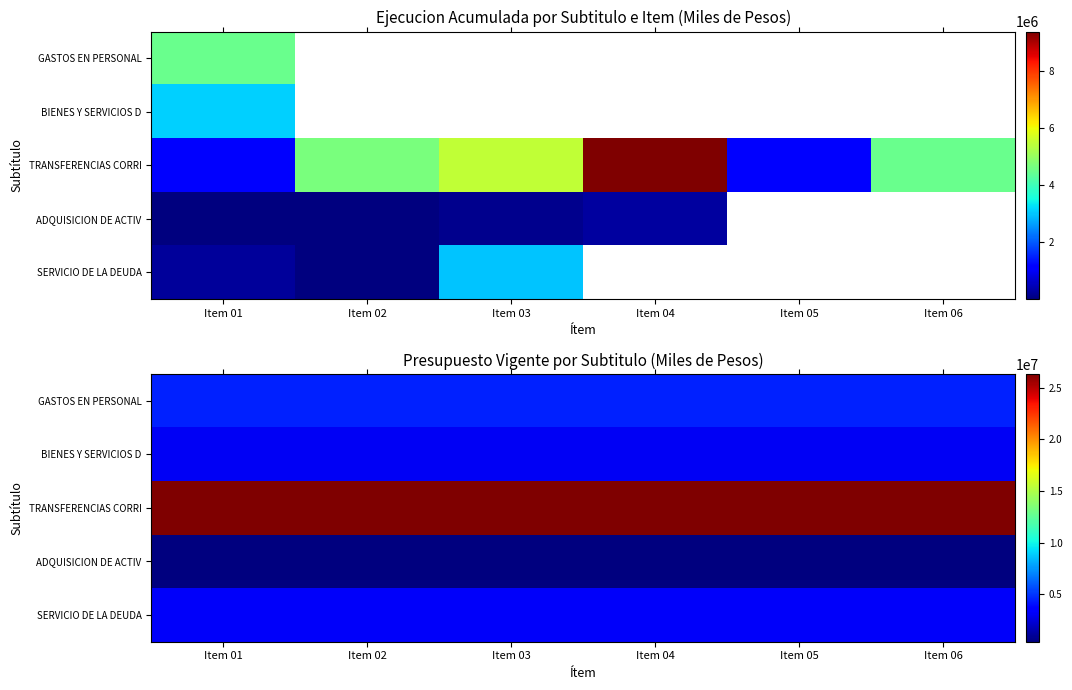

True or false: GASTOS EN PERSONAL has a value of 4497500 at Item 02.

True